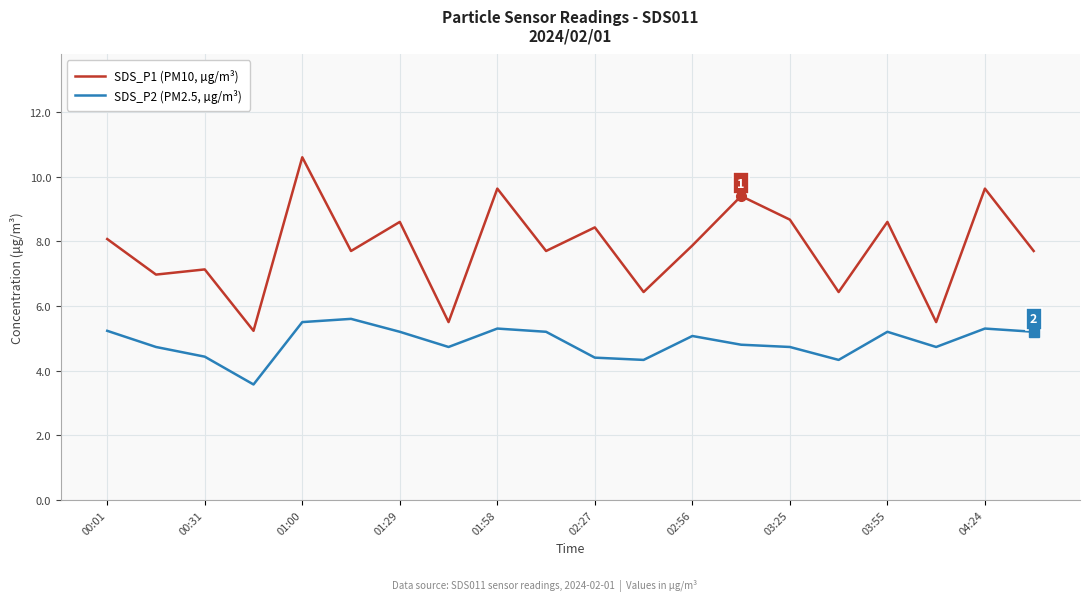

What is the greatest value displayed?

10.6